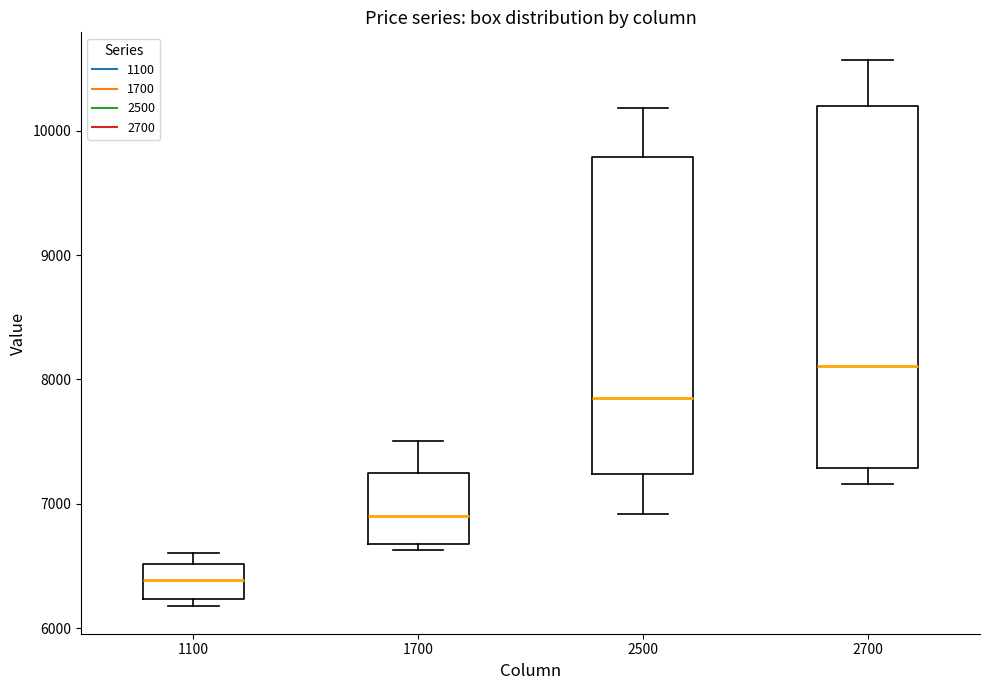

Which box has the lowest median line?

1100